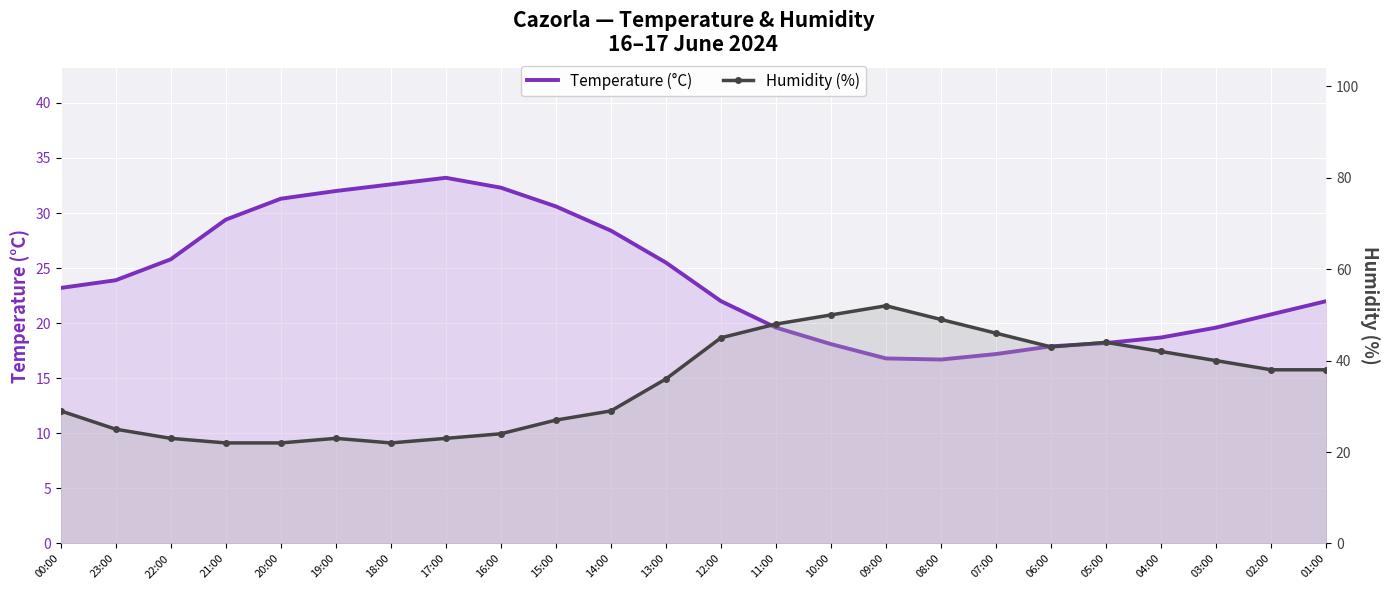

Rank the series at 07:00 from highest to lowest value.

Humidity (%), Temperature (°C)